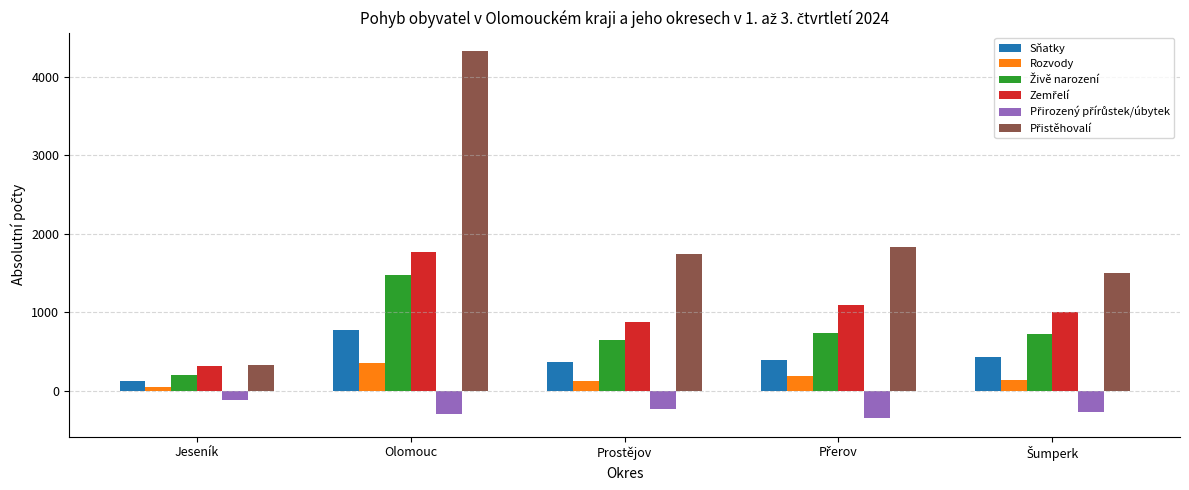

Is it true that Sňatky equals 399 at Olomouc?

False